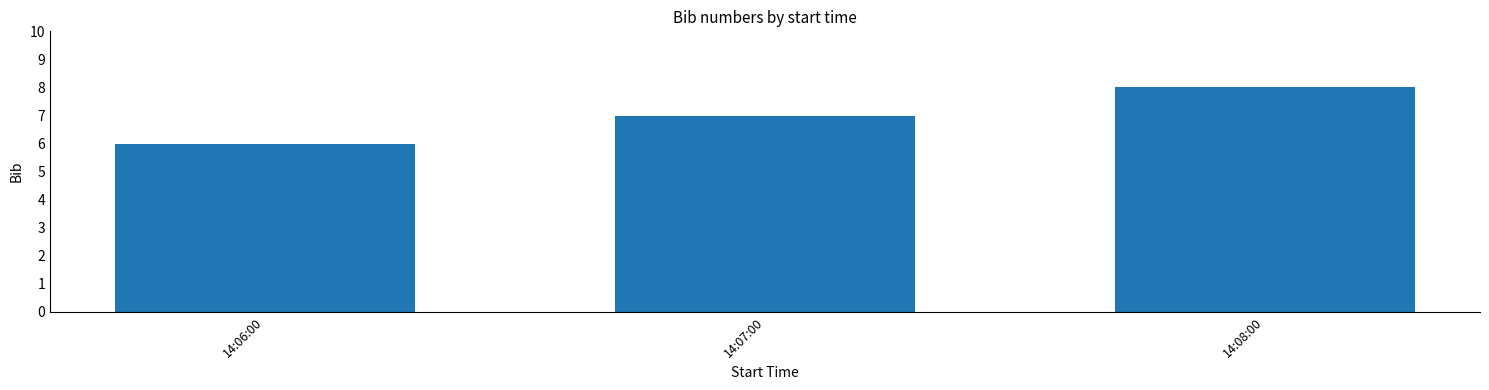

What is the label of the 3rd bar from the left?

14:08:00